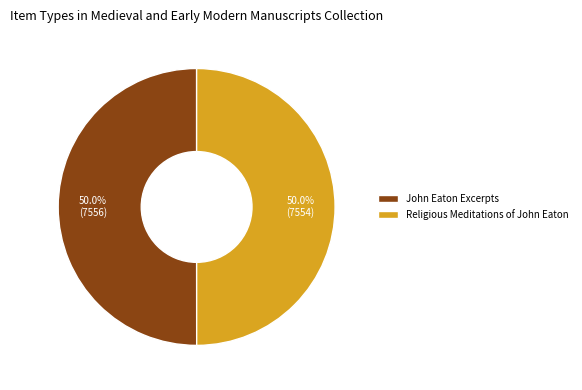

What percentage is the Religious Meditations of John Eaton slice, to the nearest percent?

50%